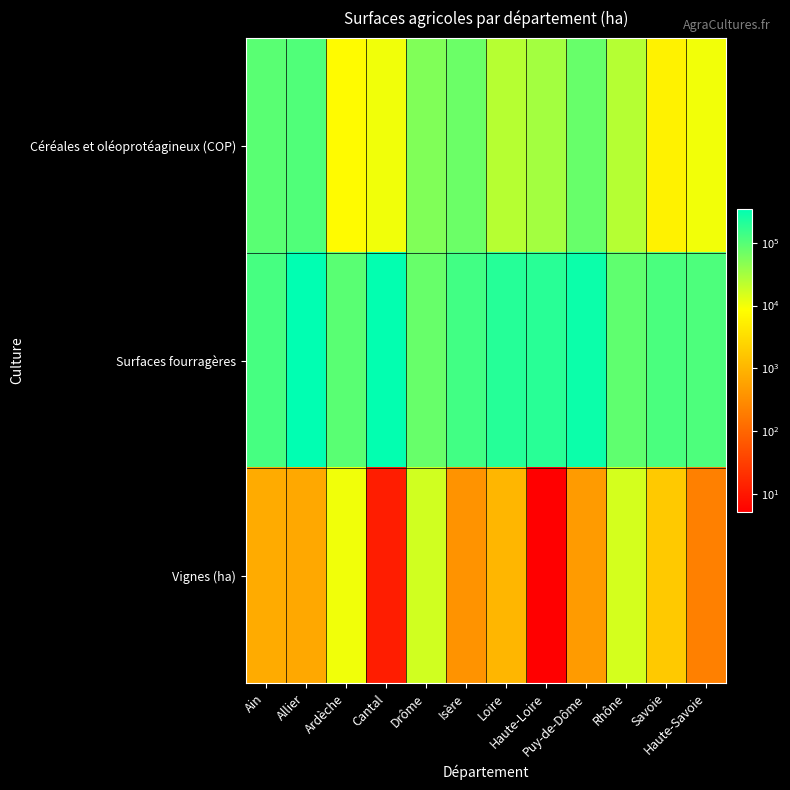

At how many categories does at least one series exceed 304396?

2